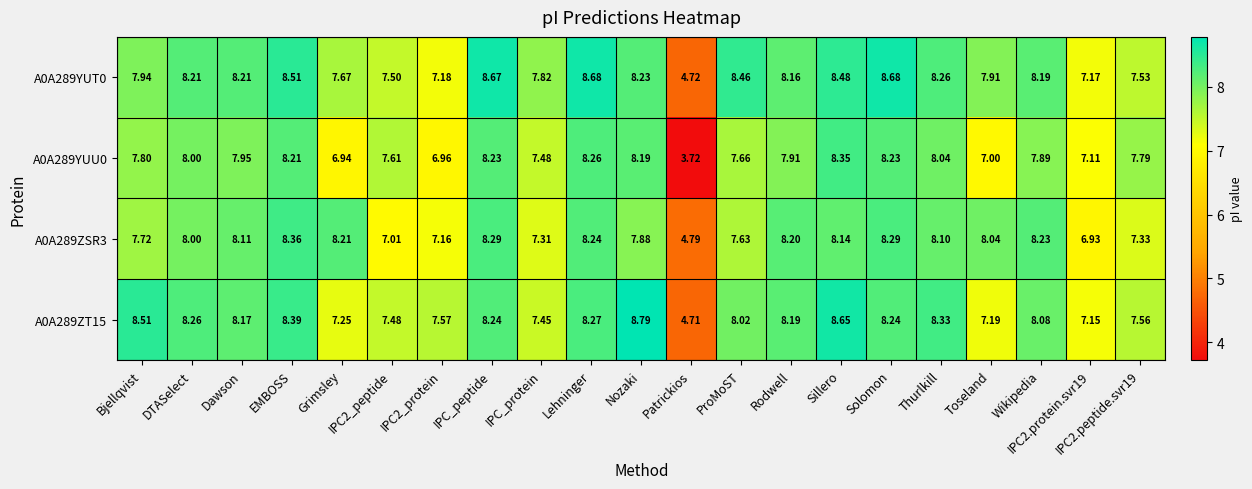

At which label does A0A289ZT15 reach its peak?

Nozaki